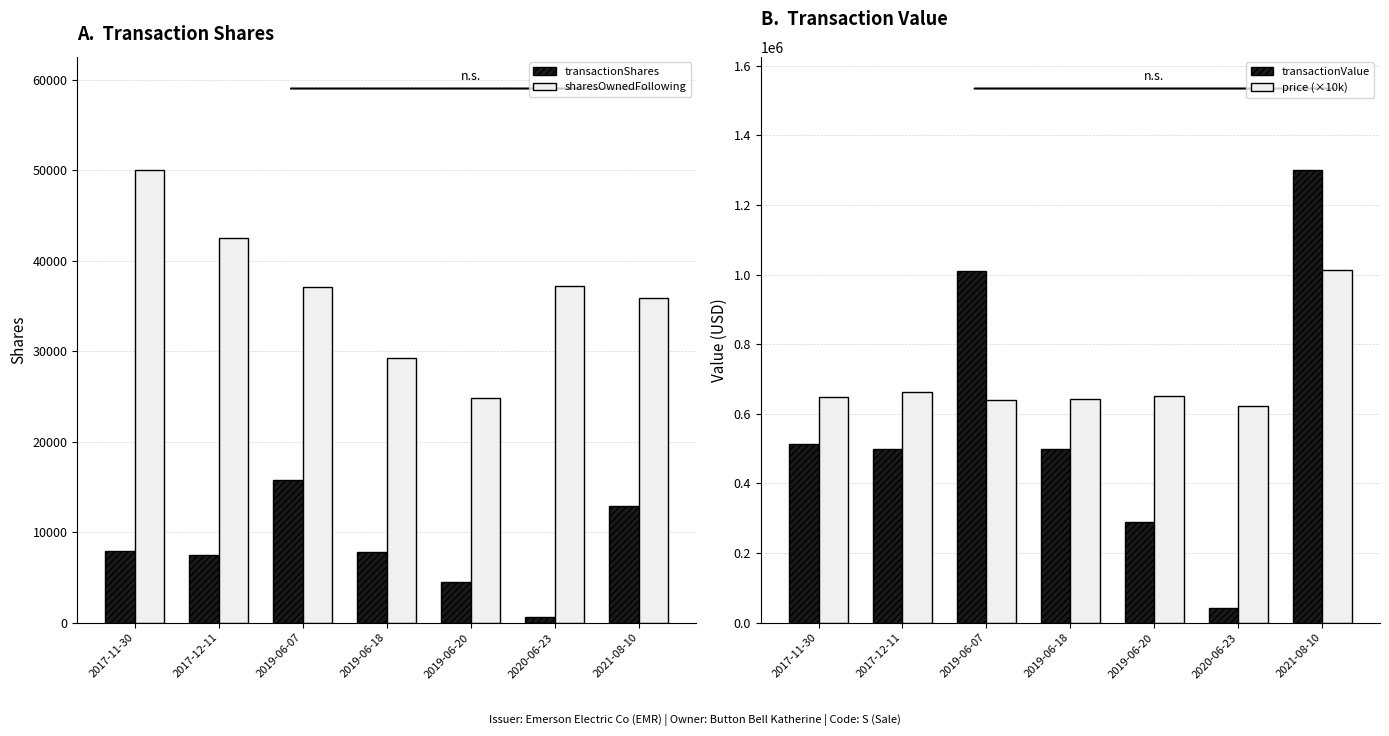

What are all the series names shown in the legend?

transactionShares, sharesOwnedFollowing, transactionValue, price (×10k)